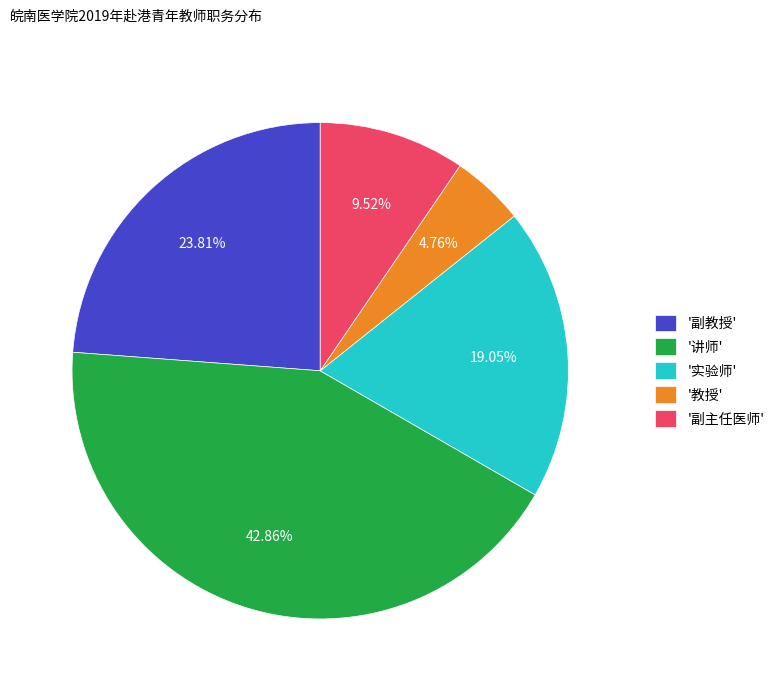

Does '讲师' account for over 50% of the chart?

No